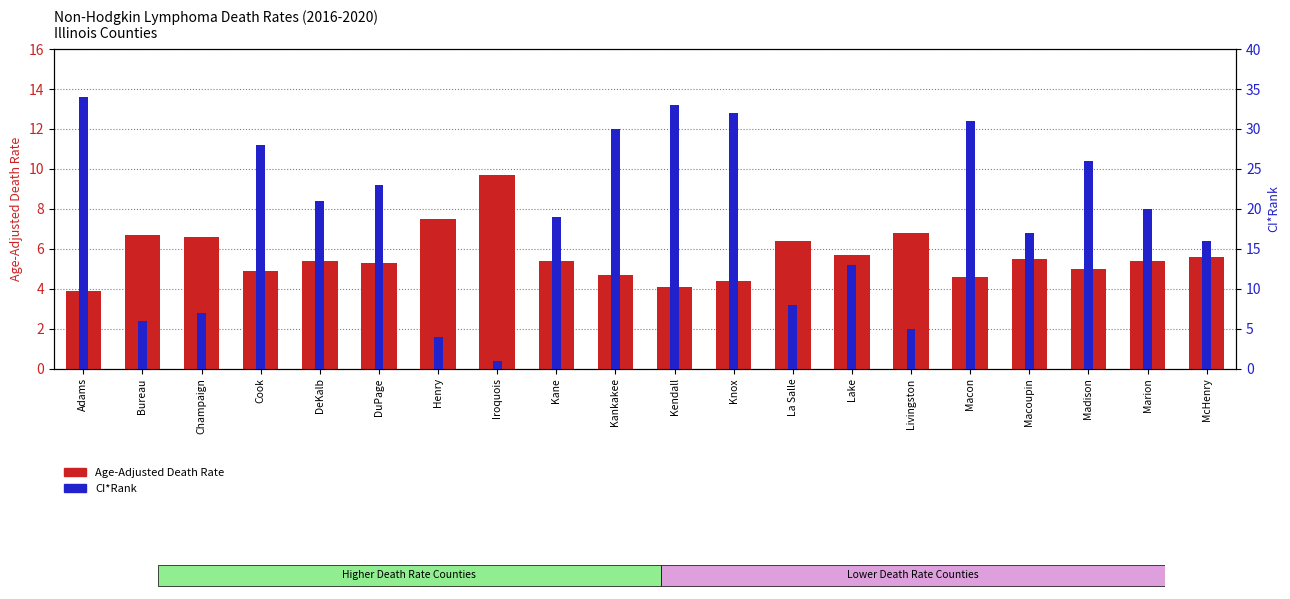

True or false: Age-Adjusted Death Rate has a value of 5.4 at Adams.

False